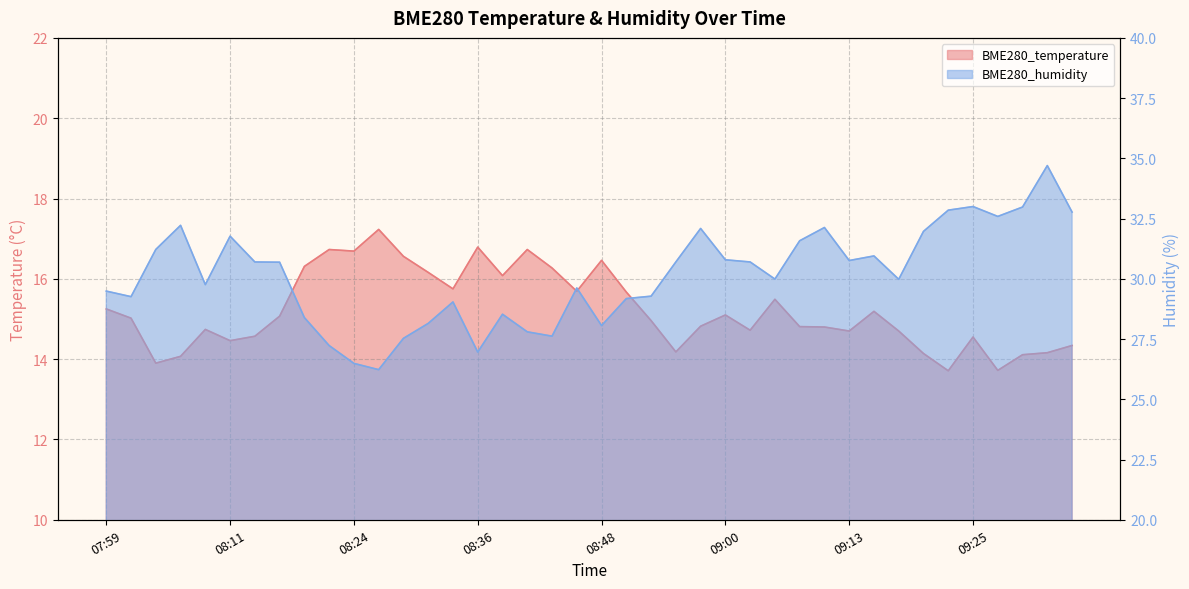

List the labels in order of BME280_humidity value, largest first.

09:32, 09:25, 09:30, 09:22, 09:35, 09:27, 08:06, 09:10, 08:58, 09:20, 08:11, 09:08, 08:04, 09:15, 09:00, 09:13, 08:14, 08:55, 09:03, 08:16, 09:05, 09:18, 08:09, 08:46, 07:59, 08:53, 08:01, 08:51, 08:33, 08:38, 08:19, 08:31, 08:48, 08:41, 08:43, 08:28, 08:21, 08:36, 08:24, 08:26